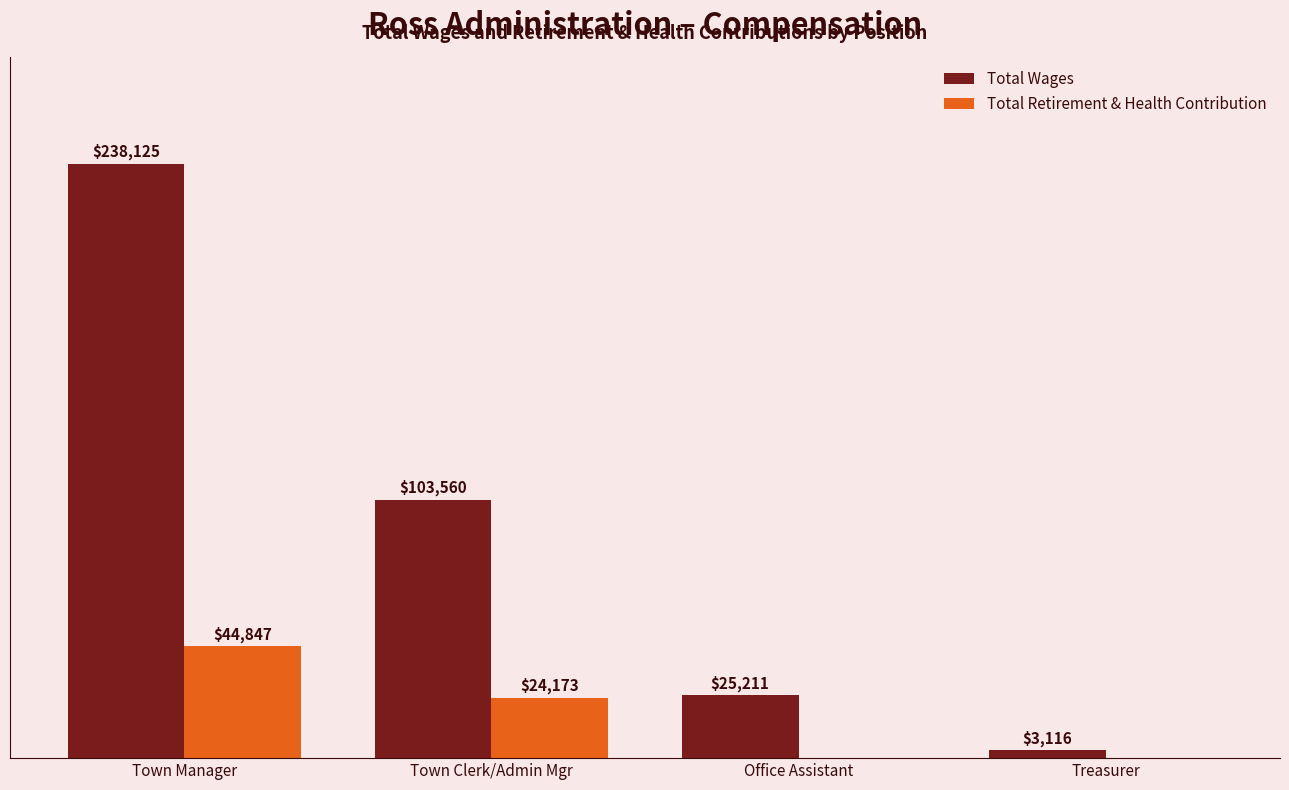

Where does the Total Wages series first go above 103560?

Town Manager